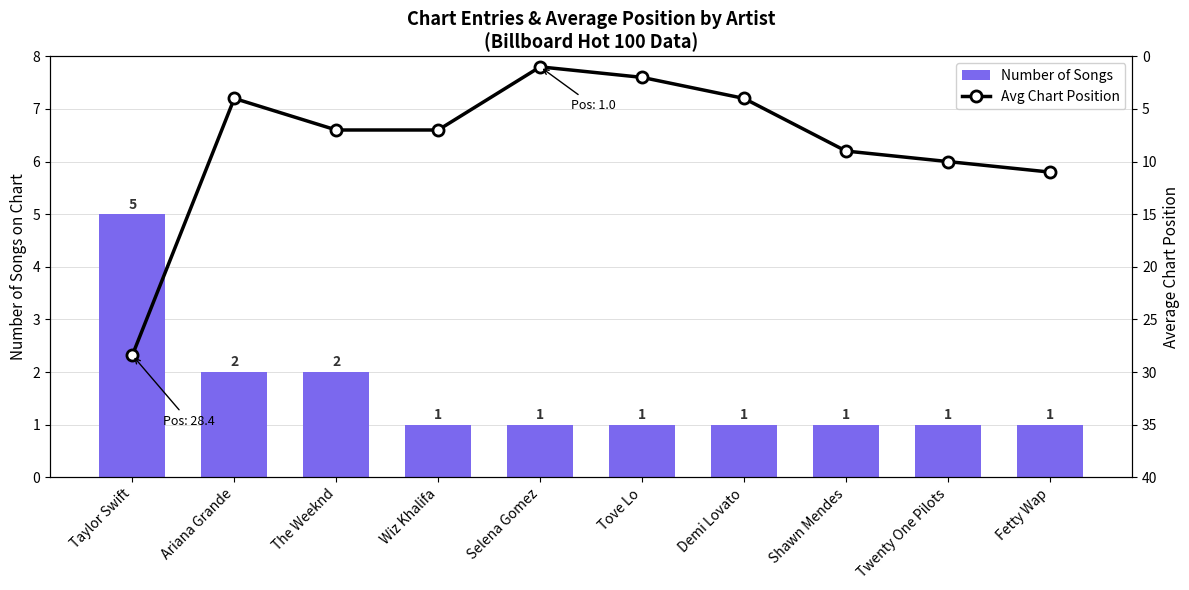

Which series has the largest range (max minus min)?

Avg Chart Position